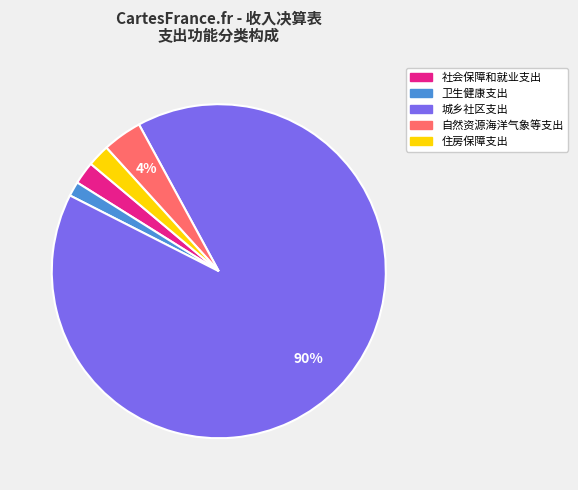

Does any single category account for the majority?

Yes